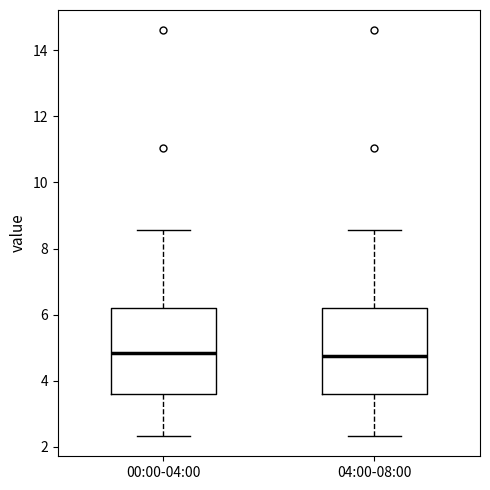

Reading left to right, read every box against the y-axis: the position of its median line, the range the box covers, and the ends of its whiskers. The values are not printed on the chart, so give them approximately, as read against the axis.

00:00-04:00: median 4.8, box 3.6 to 6.2, whiskers 2.4 to 8.6
04:00-08:00: median 4.8, box 3.6 to 6.2, whiskers 2.4 to 8.6